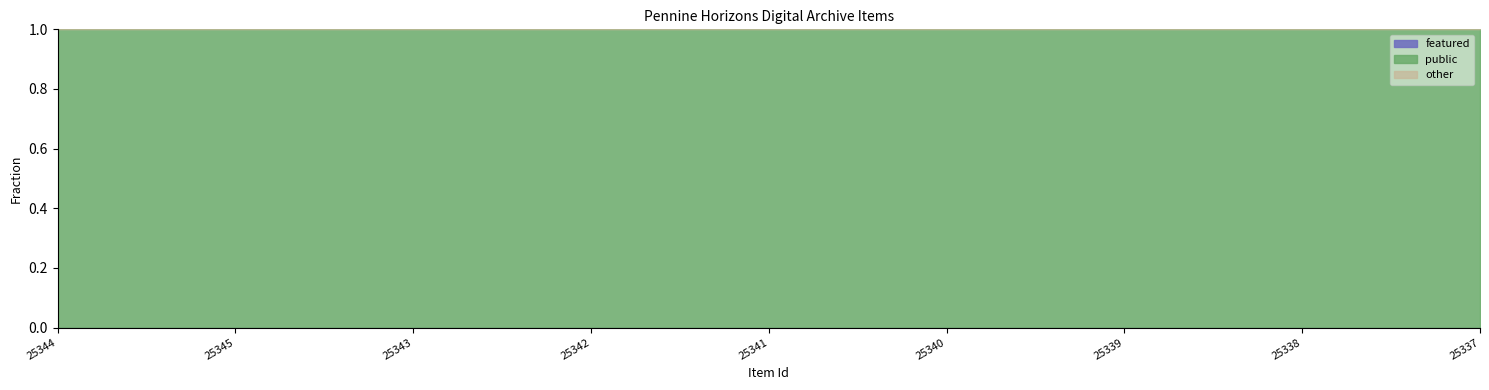

Which series has the widest spread of values?

public